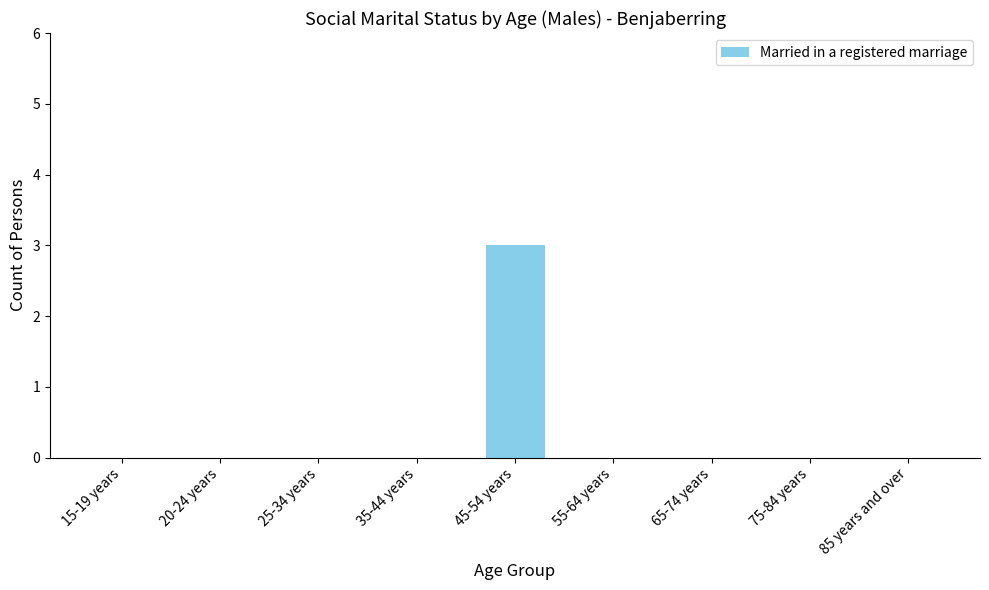

The value at 15-19 years is 0. True or false?

True